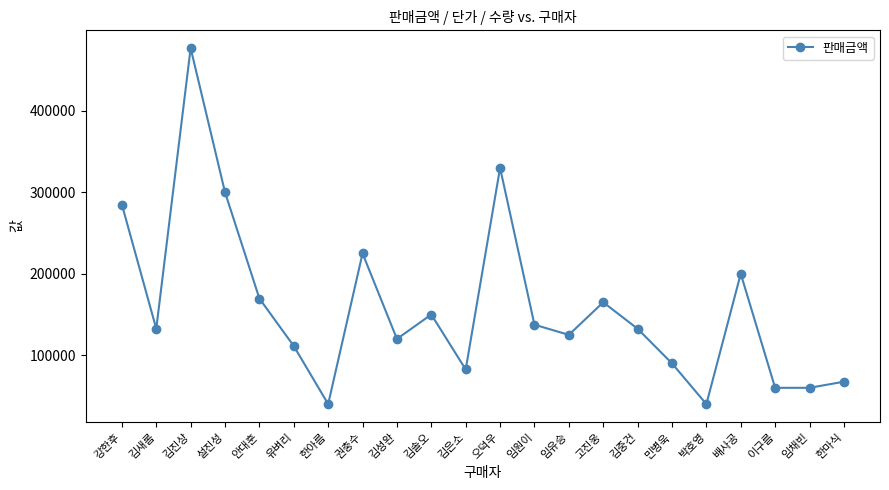

At which label is the value closest to 258500?

강한후